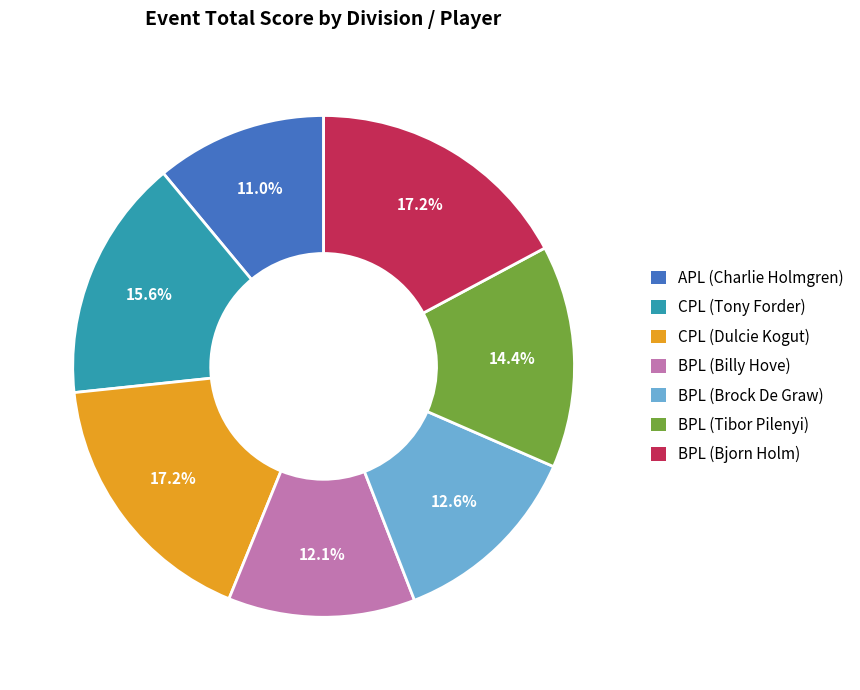

Approximately how many times larger is the value at APL (Charlie Holmgren) compared to BPL (Billy Hove)?

0.9